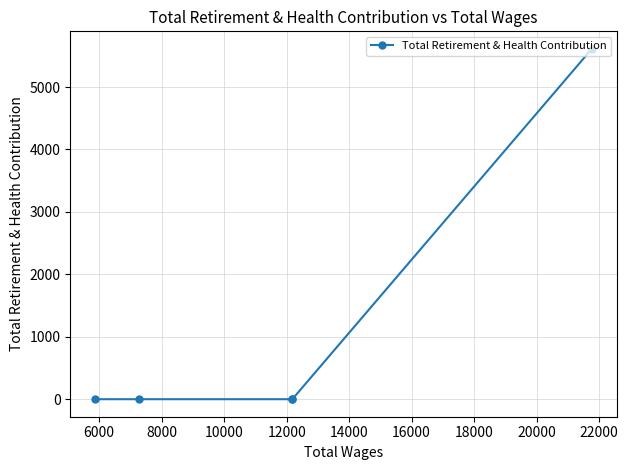

What is the sum of all values?

5611